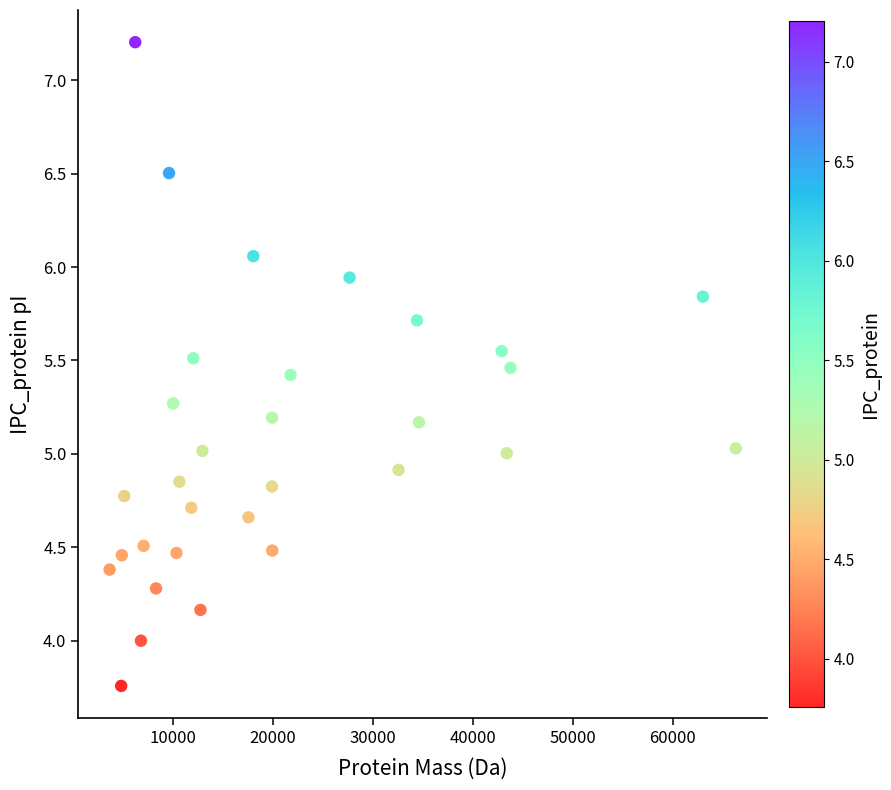

What is the range of X values (max minus min)?

62631.6